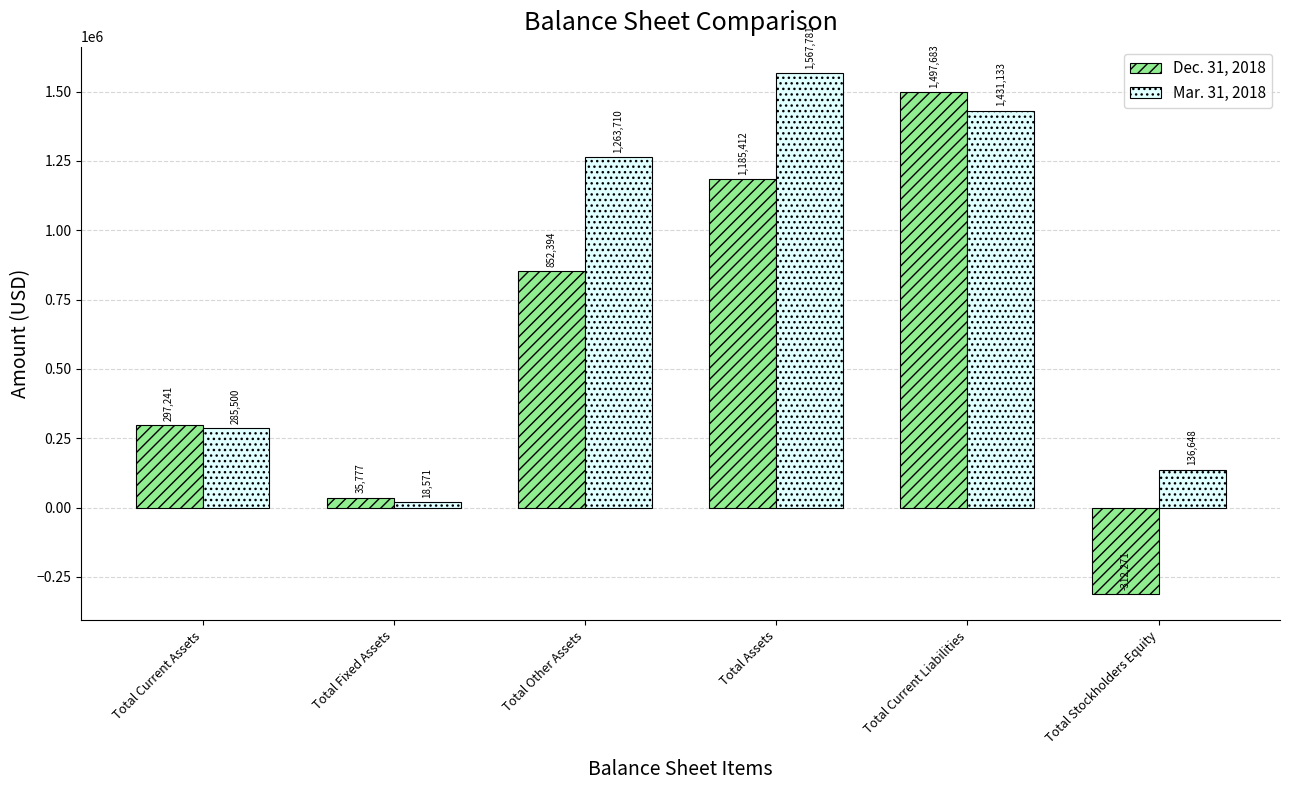

The Dec. 31, 2018 series shows -82184 at Total Stockholders Equity. True or false?

False